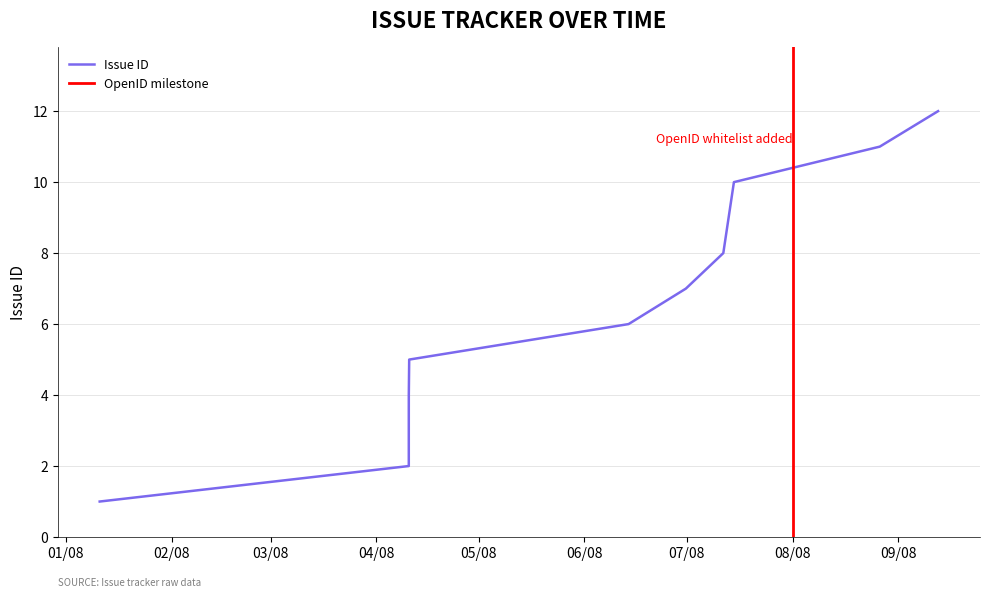

What is the maximum value for Issue ID?

12